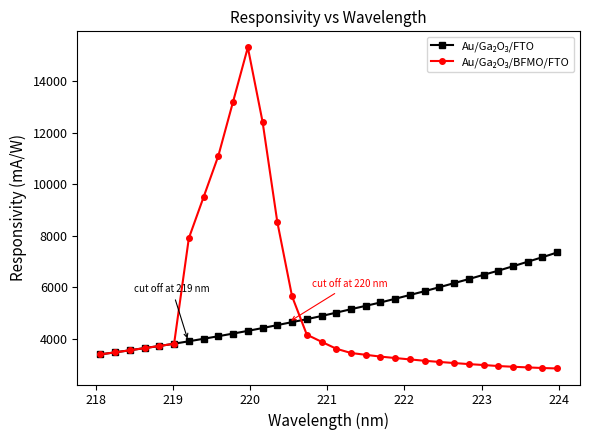

What is the maximum value shown in the chart?

15308.9